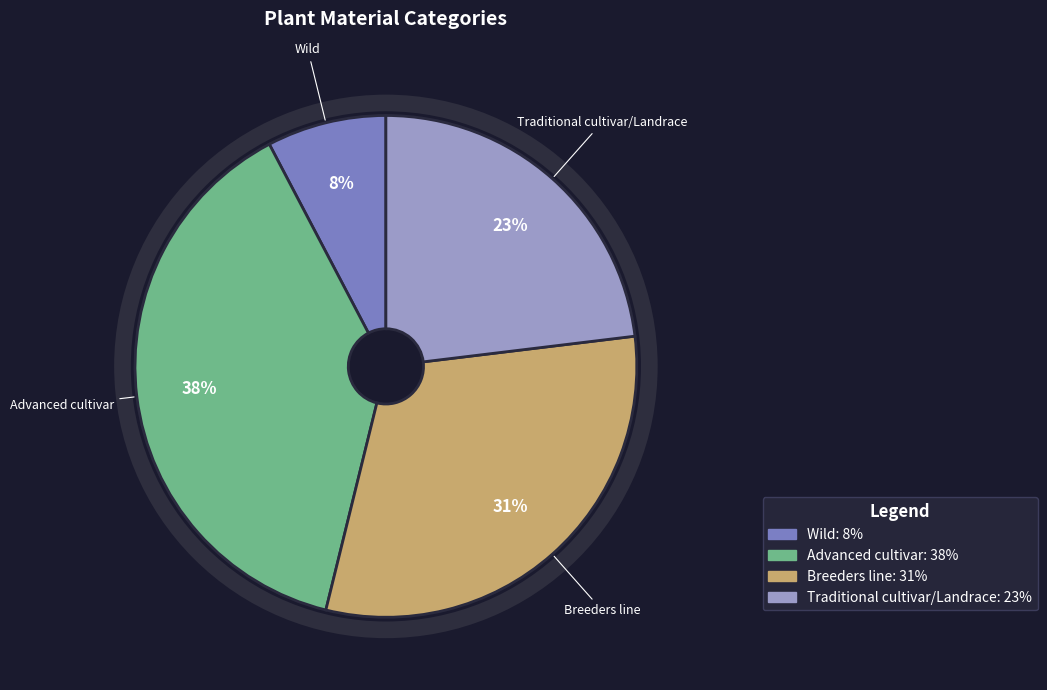

What is the largest slice in the pie chart?

Advanced cultivar